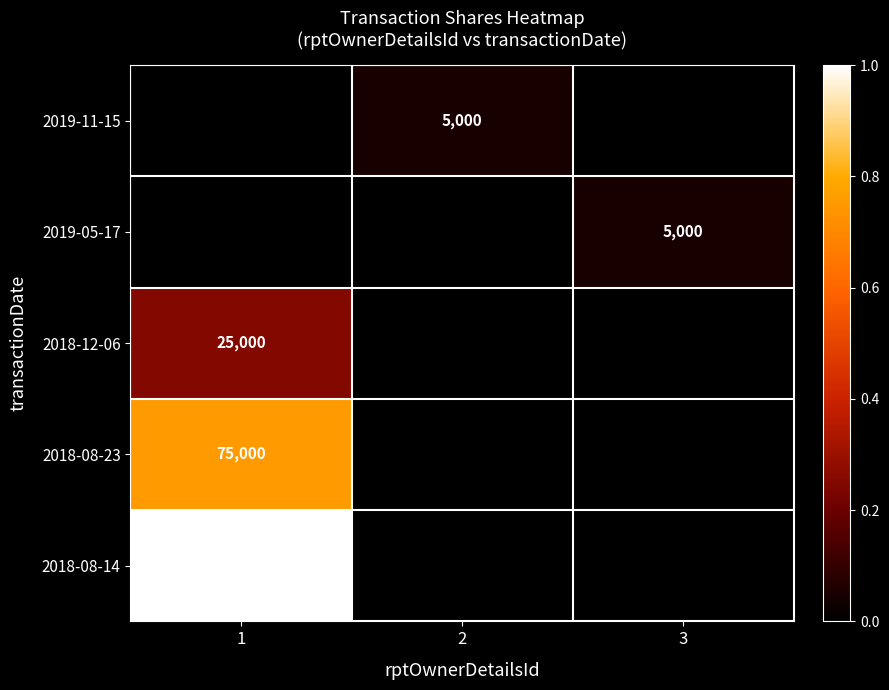

Is it true that 2018-08-14 equals 27814 at 1?

False